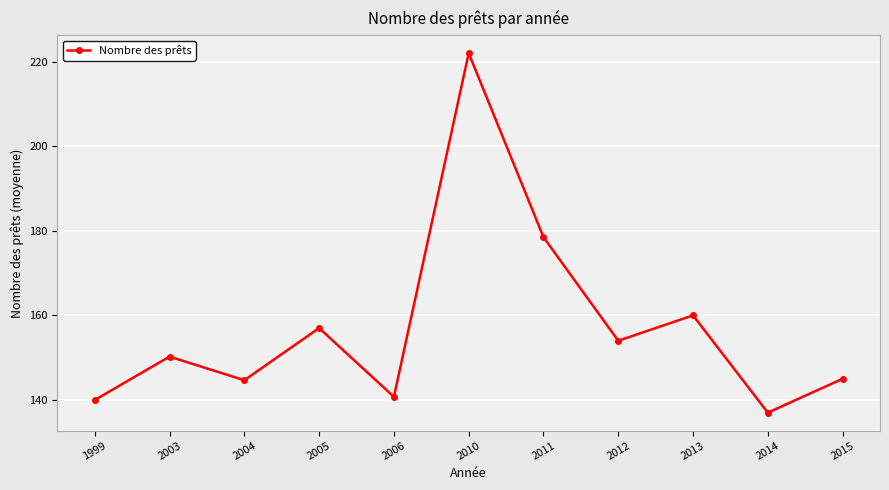

How many points are lower than both their immediate neighbors (excluding endpoints)?

4